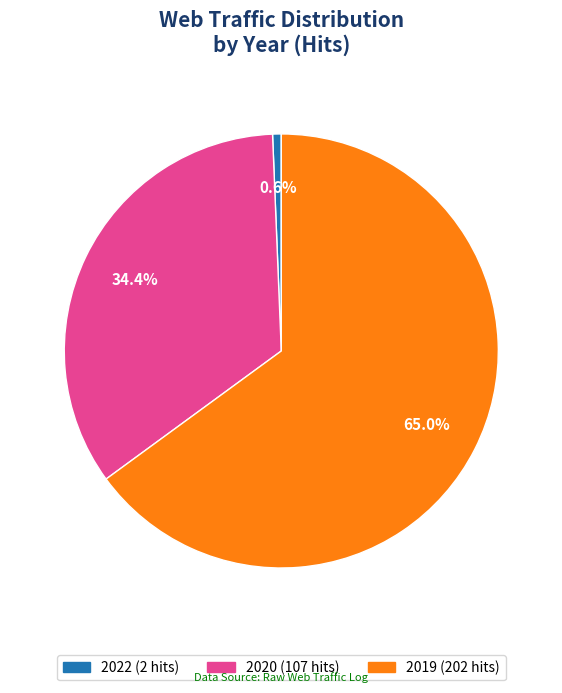

Is there a majority slice in this chart?

Yes